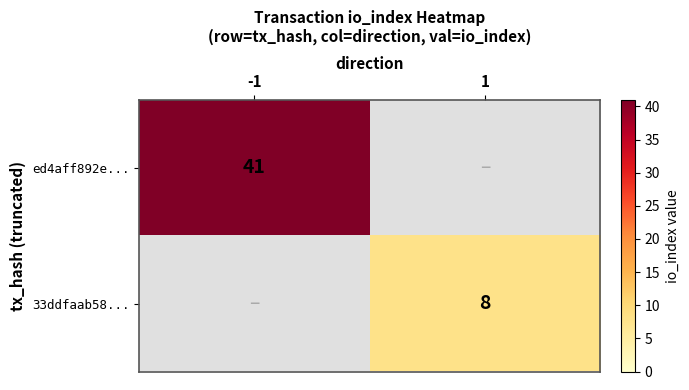

At how many categories does at least one series exceed 34?

1